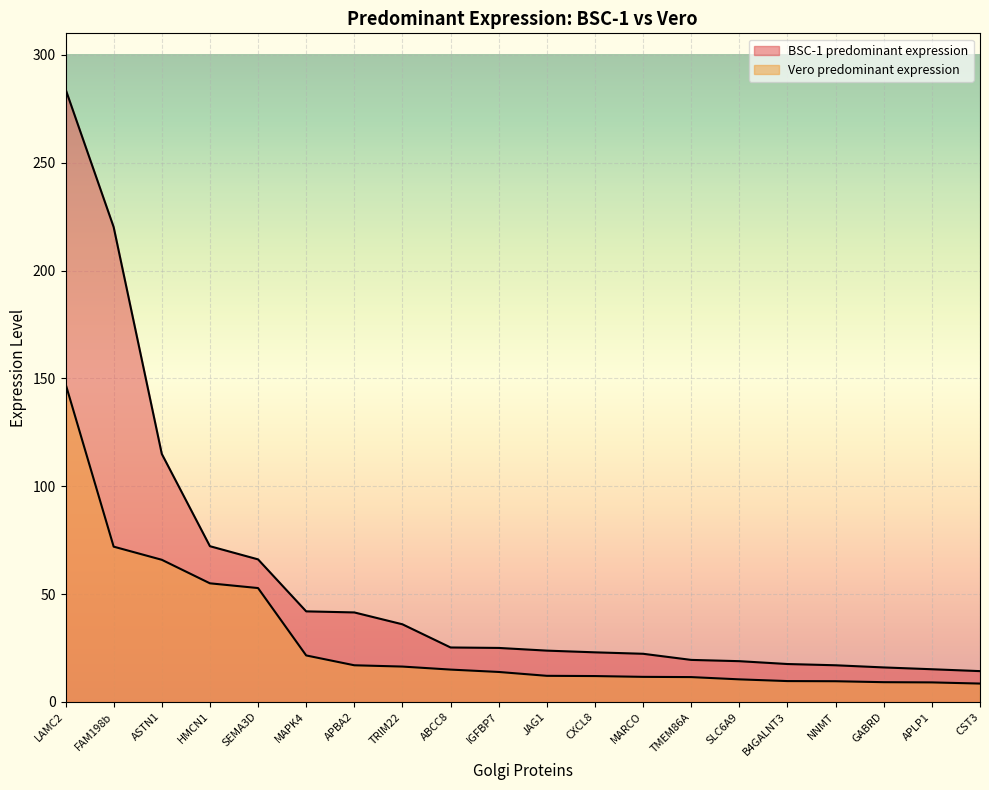

Is the value of Vero predominant expression at LAMC2 greater than the value of BSC-1 predominant expression at MAPK4?

Yes